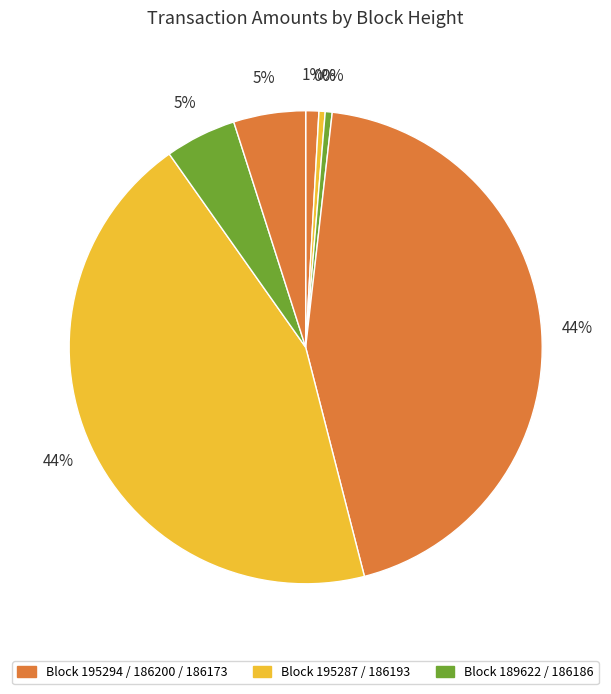

How many segments does this pie chart have?

7